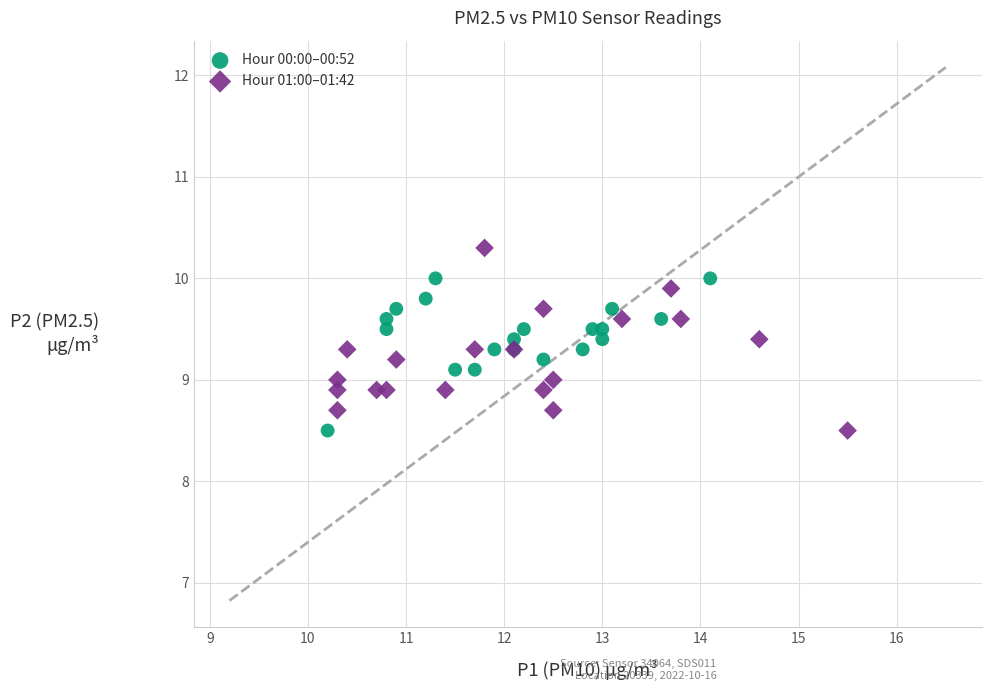

Which series has the widest spread of Y values?

Hour 01:00–01:42